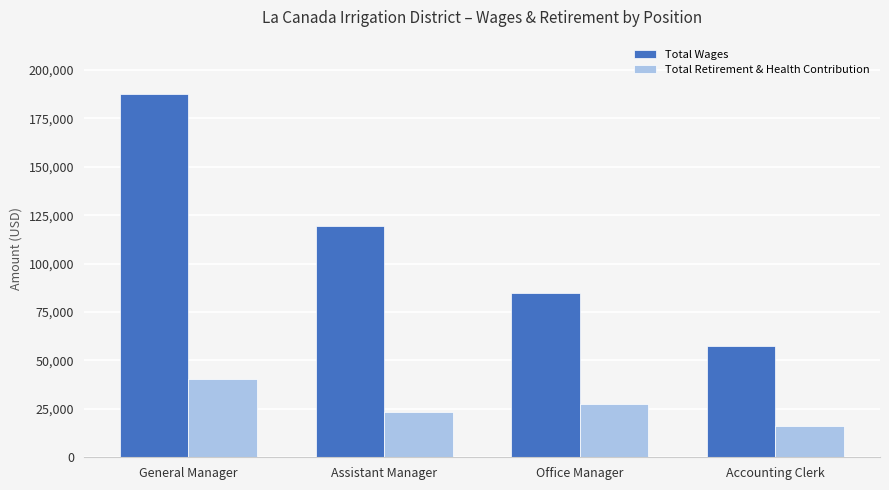

Reading left to right, extract all data points from this chart.

Total Wages: General Manager=187474	Assistant Manager=119221	Office Manager=84725	Accounting Clerk=57201
Total Retirement & Health Contribution: General Manager=40594	Assistant Manager=23237	Office Manager=27445	Accounting Clerk=15996